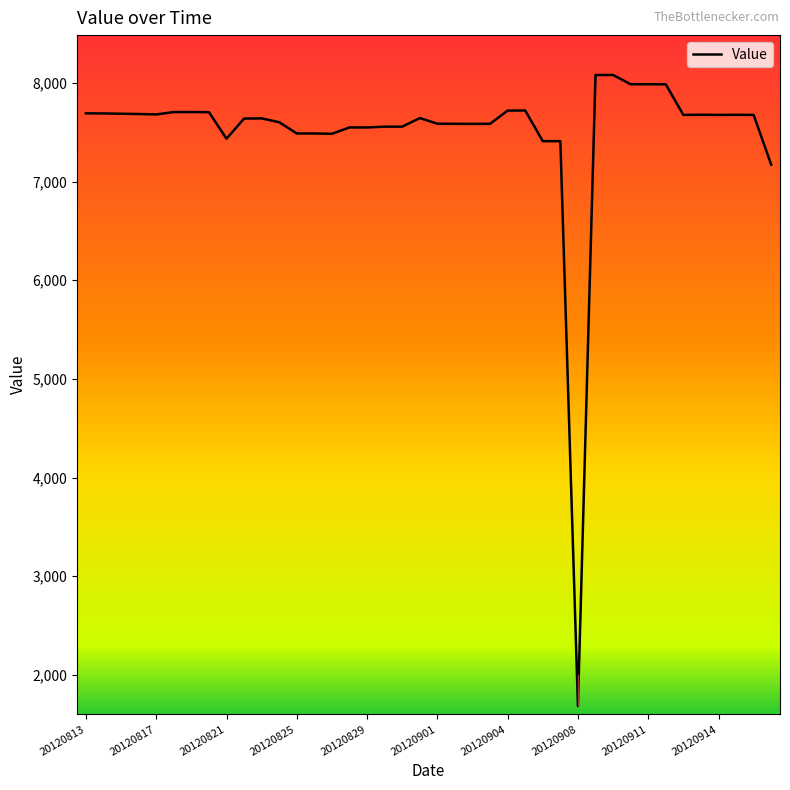

What is the maximum value shown in the chart?

8081